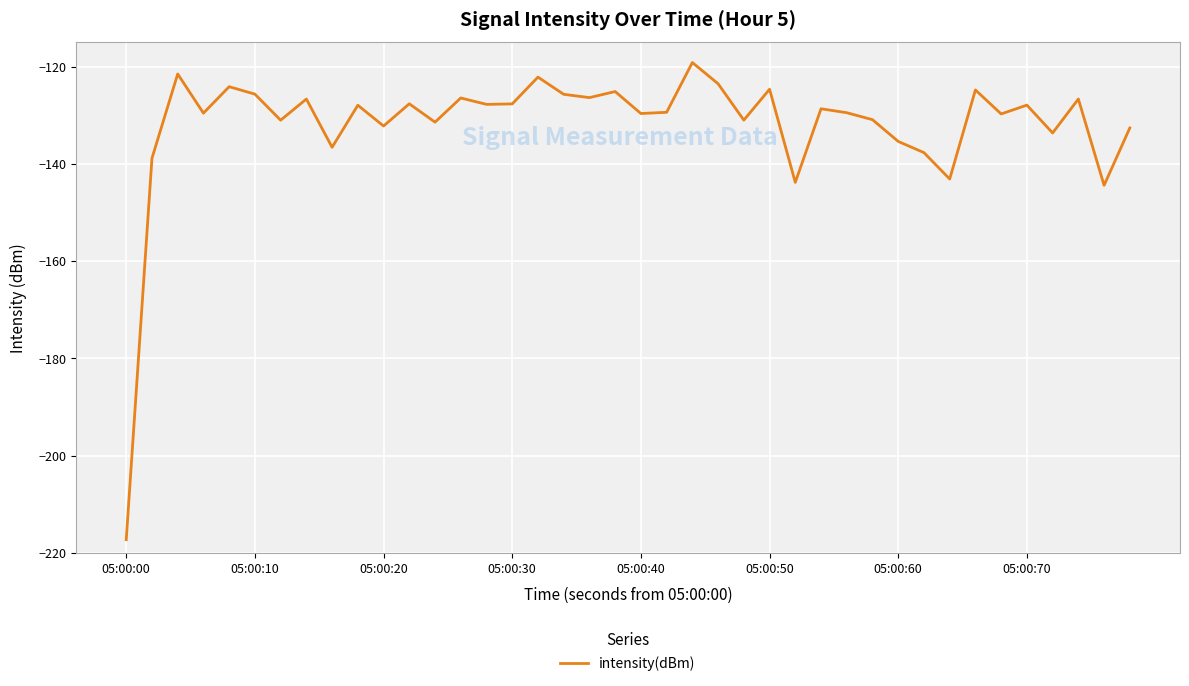

What is the difference between the maximum and minimum values?

98.1